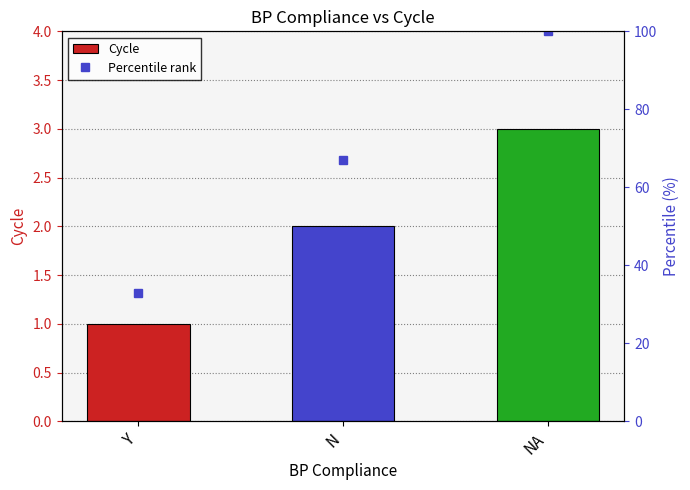

True or false: Cycle has a value of 3 at N.

False